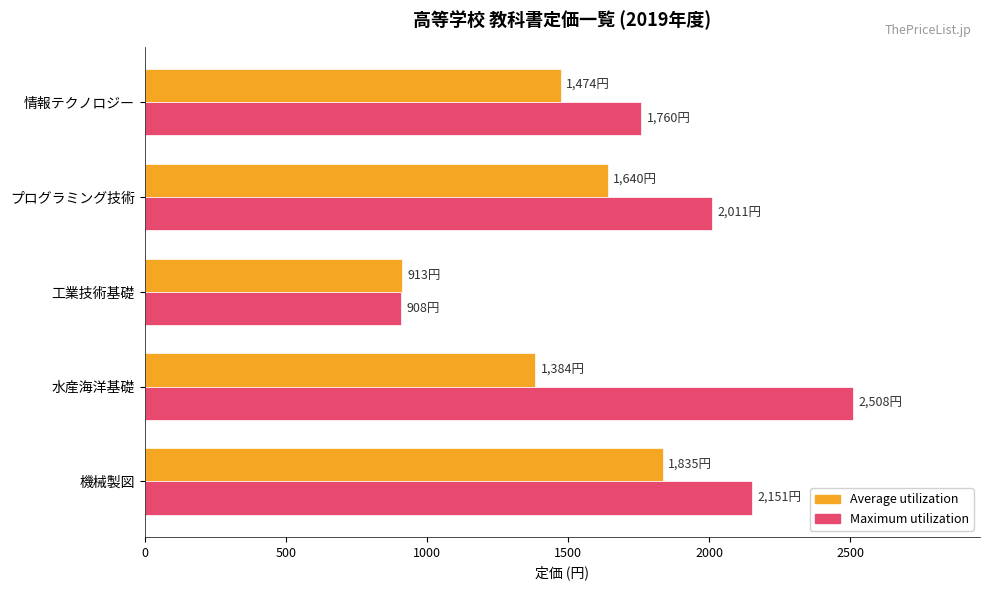

What is the smallest value displayed?

908